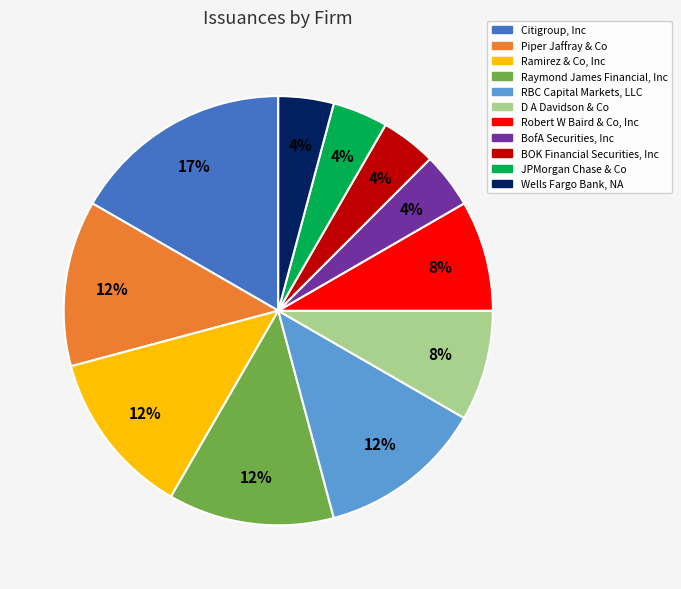

To the nearest percent, what is the average slice percentage?

9%